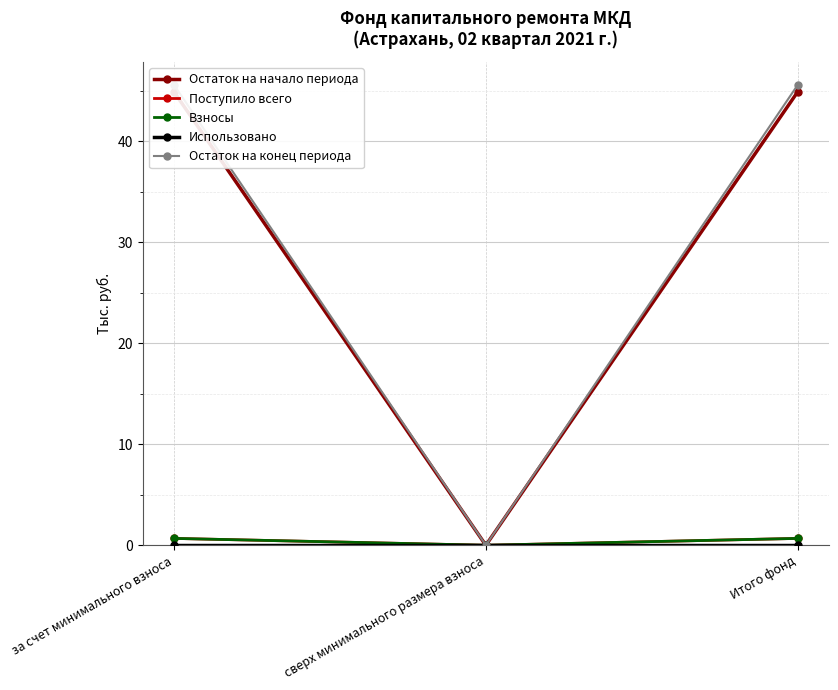

What is the greatest value displayed?

45.6